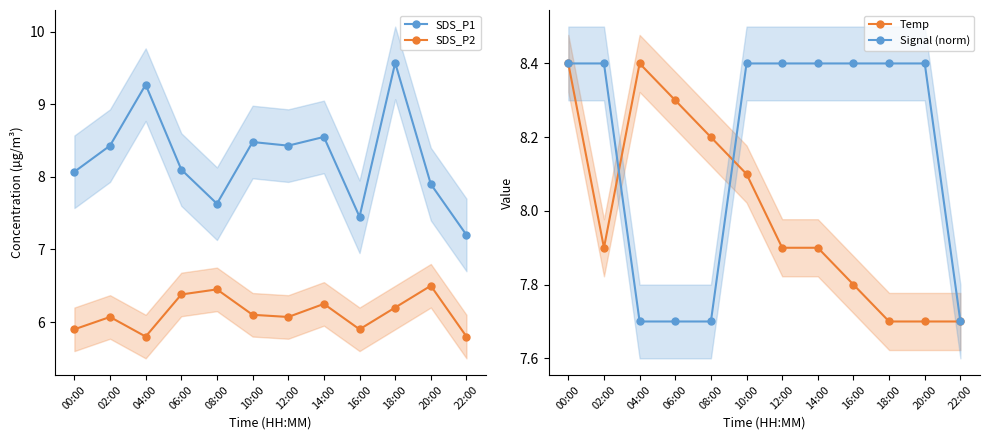

Between 04:00 and 06:00, which series saw the biggest shift?

SDS_P1